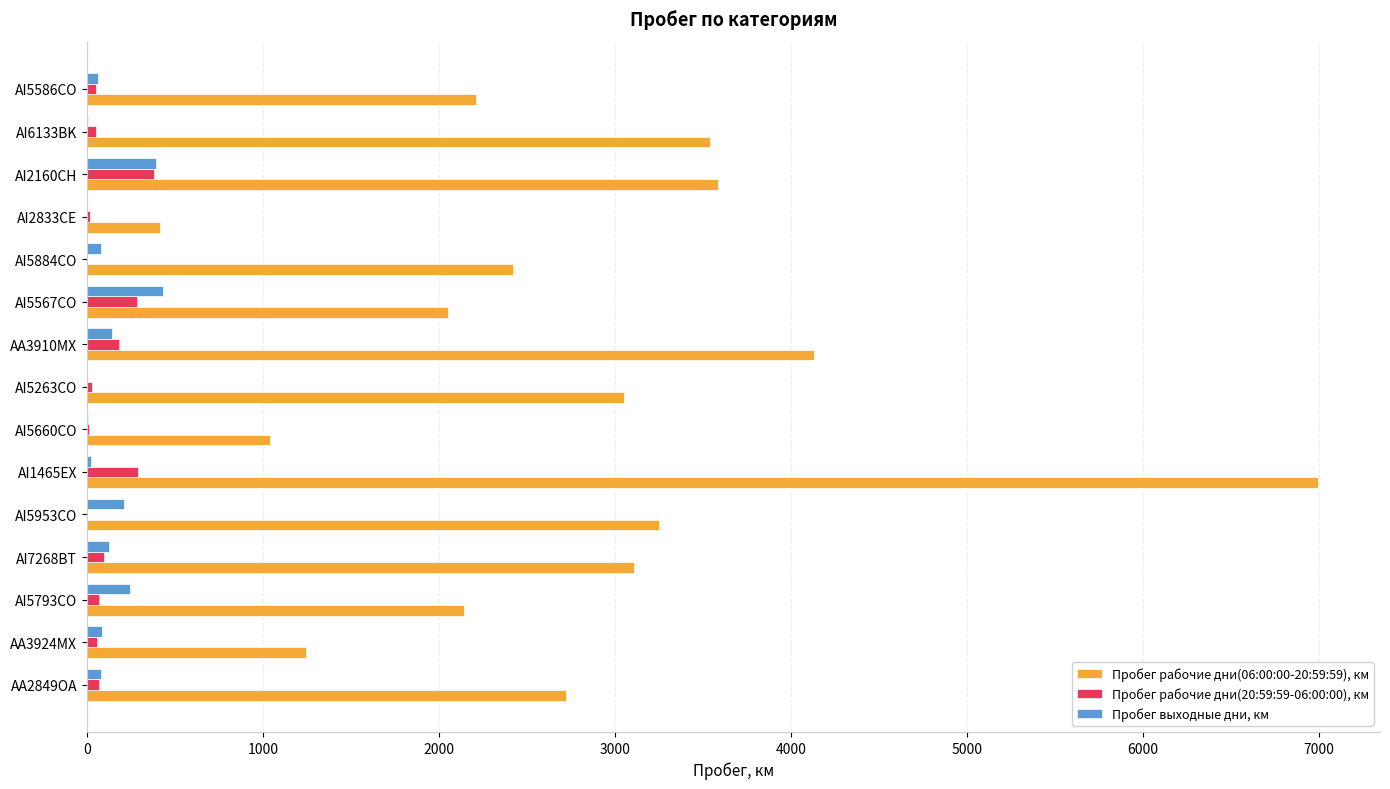

Which series has the largest total across all categories?

Пробег рабочие дни(06:00:00-20:59:59), км